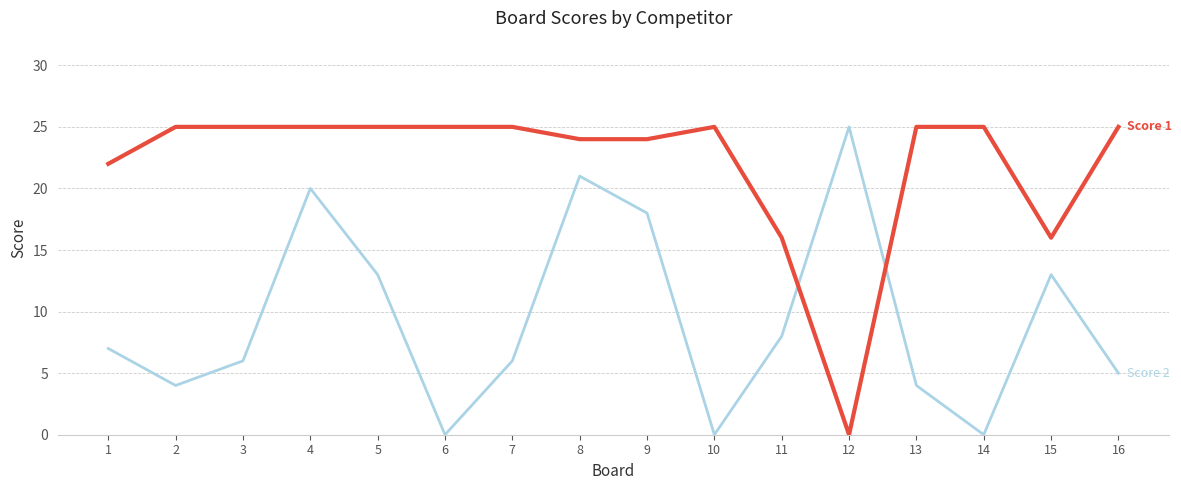

What is the difference between the highest and lowest values at 14?

25